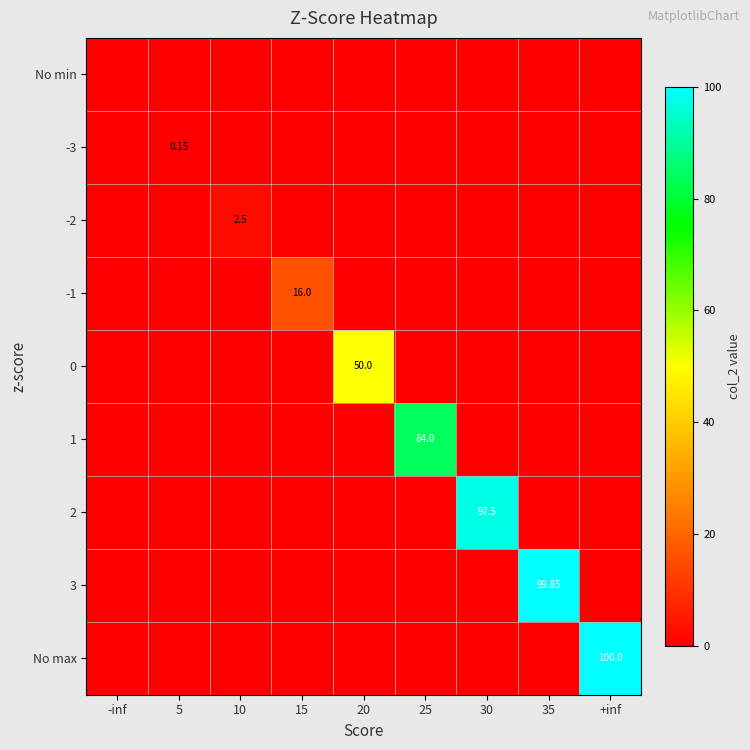

How many values in the 3 series exceed 0?

1